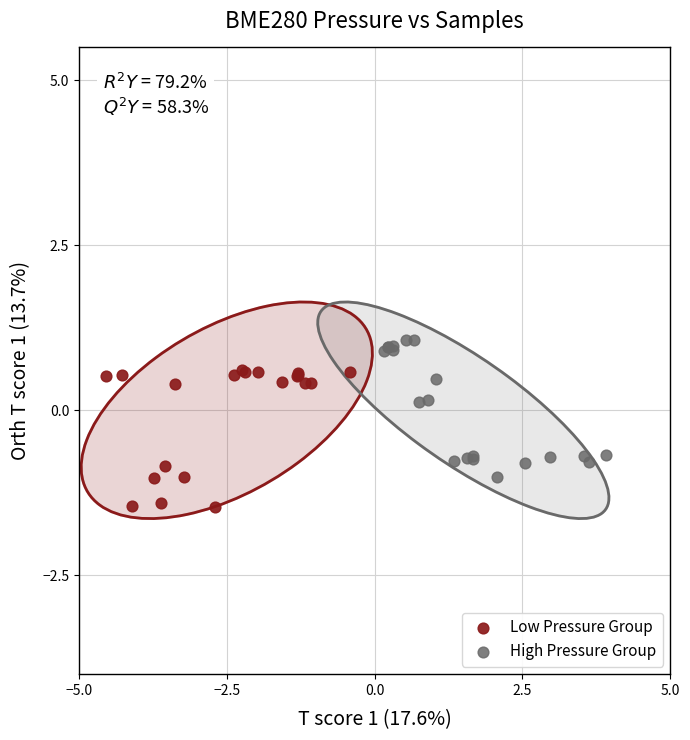

Which series contains the highest Y value?

High Pressure Group